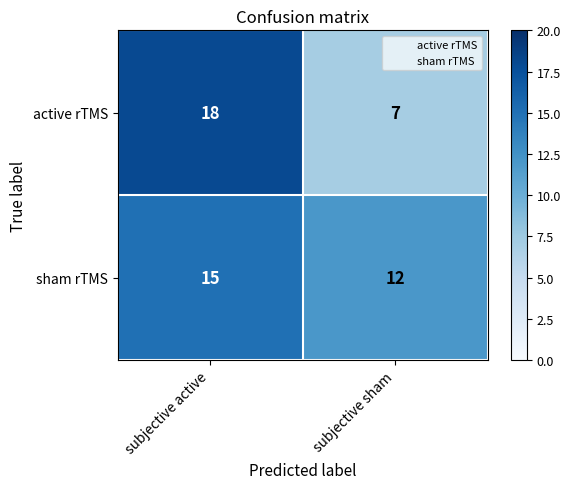

What is the difference between the highest and lowest values at subjective active?

3